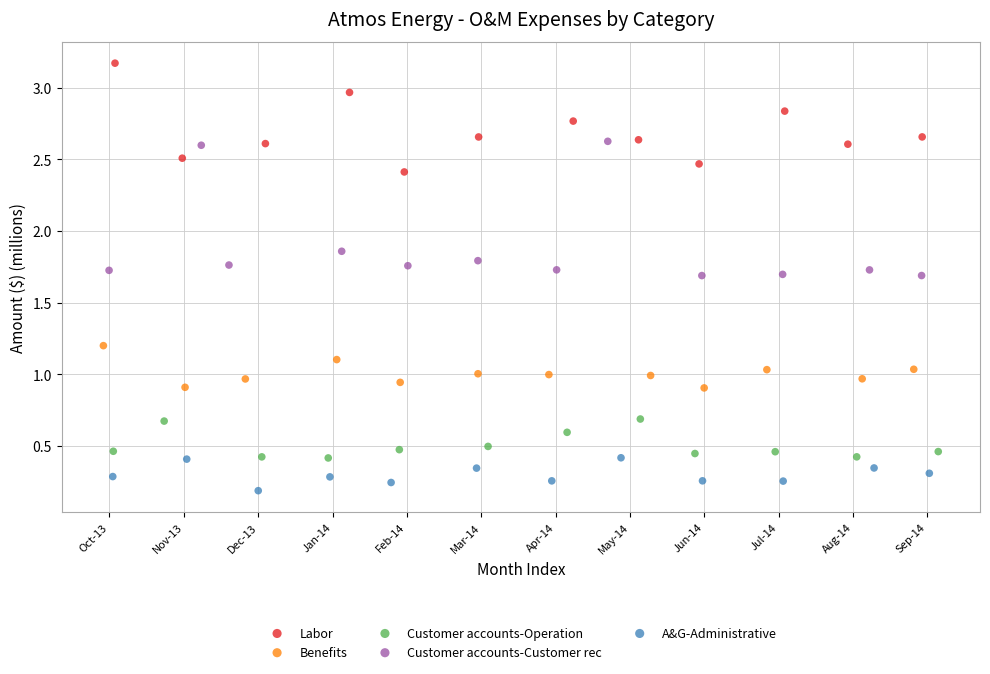

Which series contains the highest Y value?

Labor